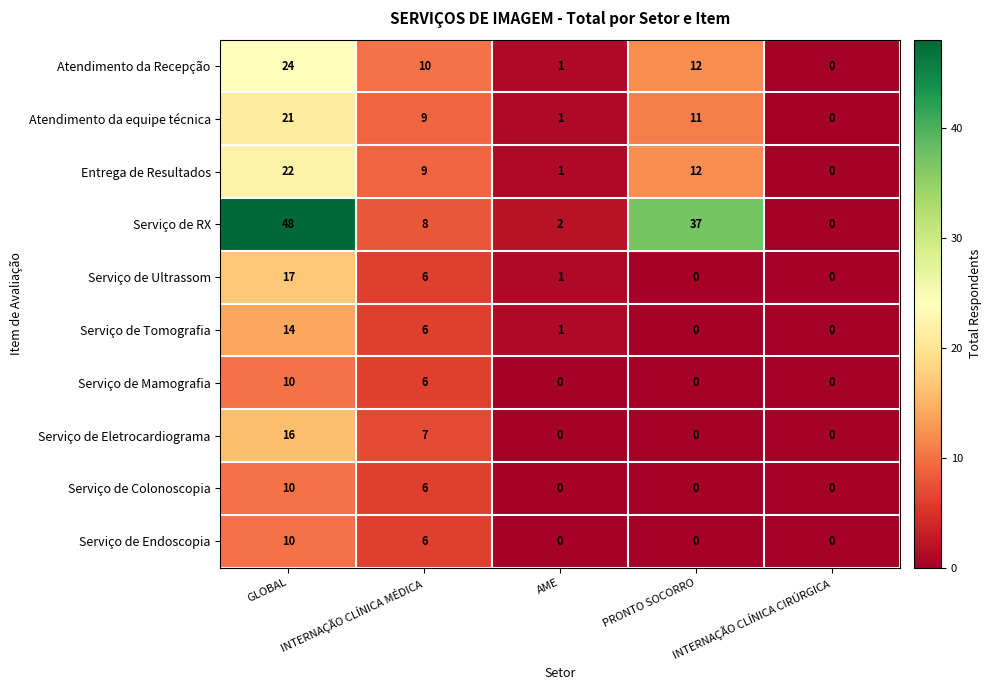

Where does the Atendimento da Recepção series first go above 10?

GLOBAL